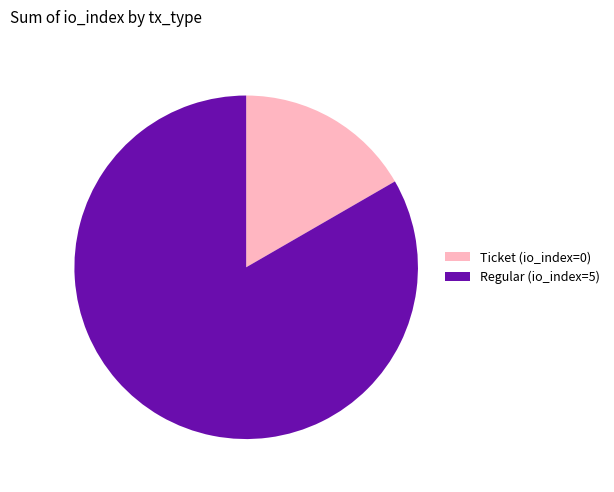

Is there a majority slice in this chart?

Yes